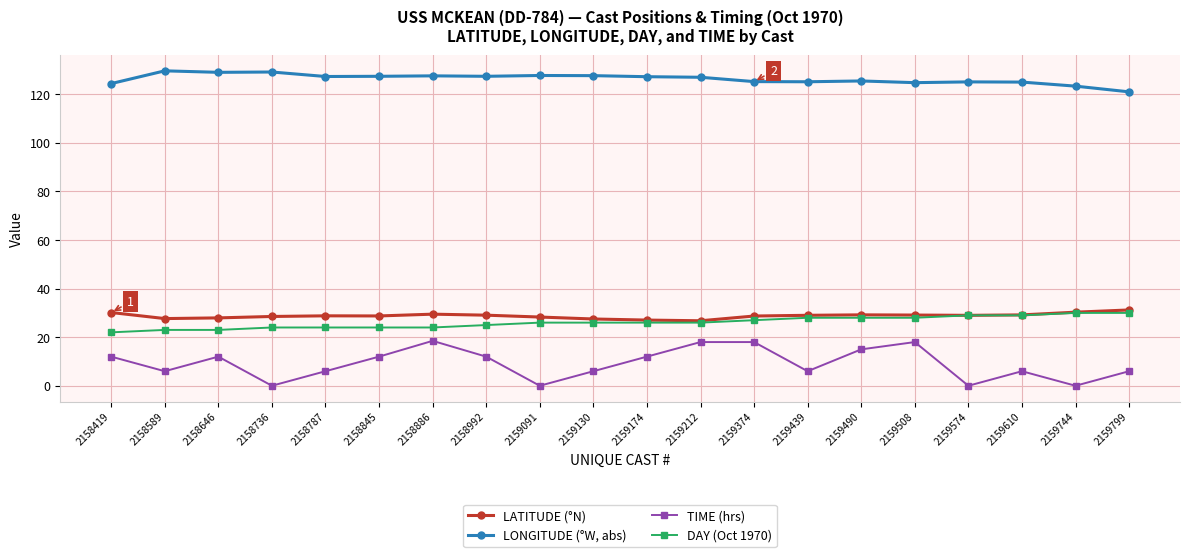

What is the maximum value for LONGITUDE (°W, abs)?

129.6